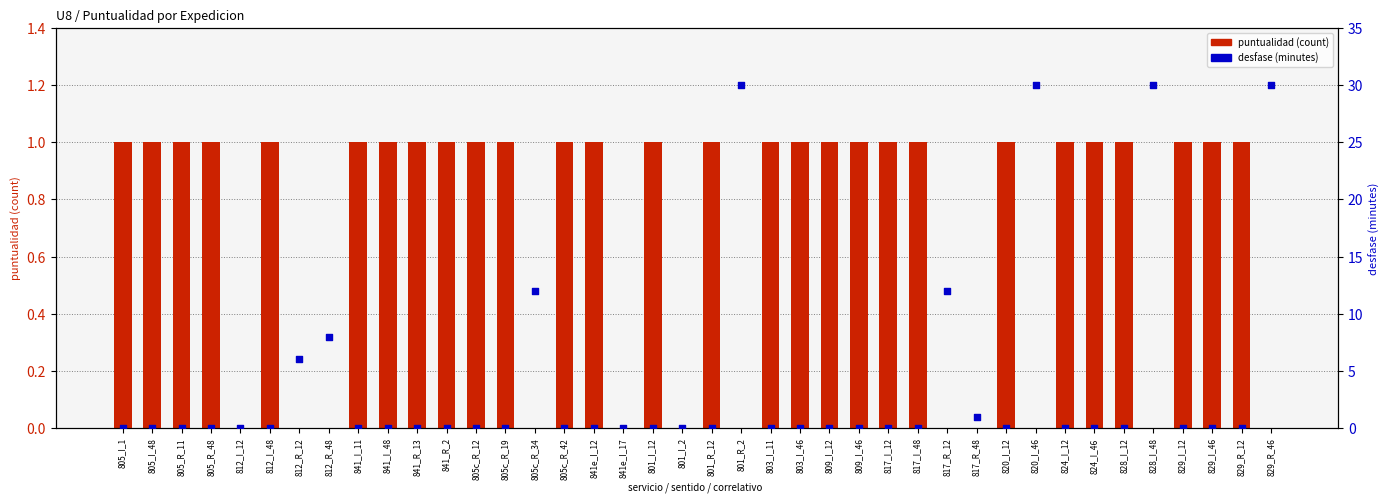

Which series contains the lowest Y value?

puntualidad